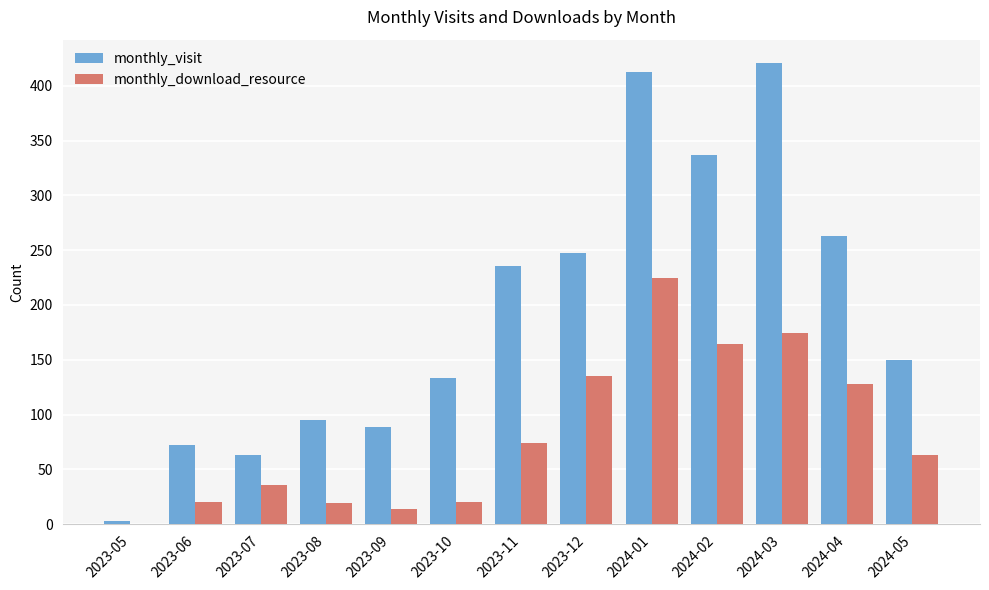

What are all the series names shown in the legend?

monthly_visit, monthly_download_resource